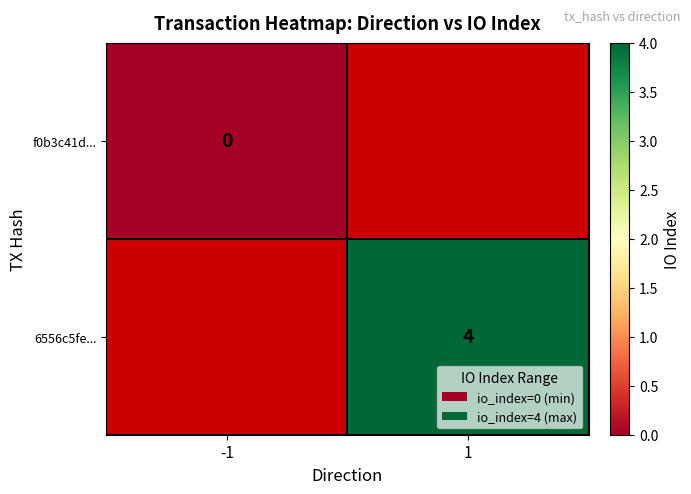

True or false: 6556c5fe... has a value of 5 at 1.

False